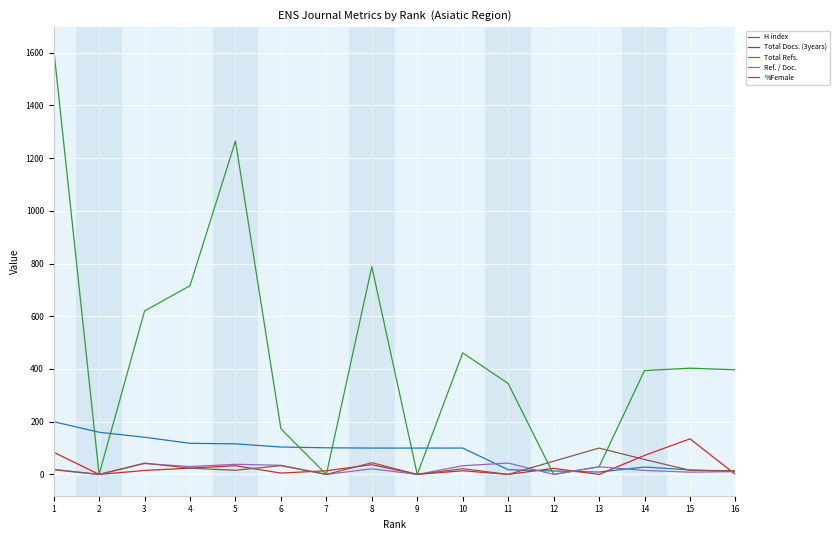

Which series has the largest total across all categories?

Total Refs.